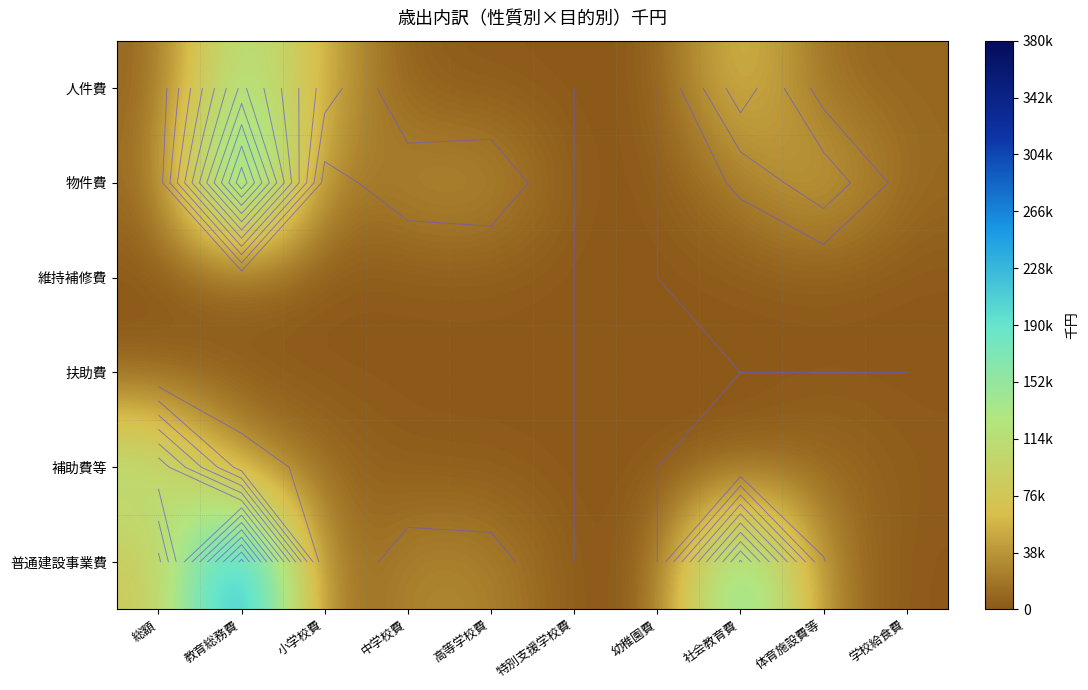

The 普通建設事業費 series shows 0 at 特別支援学校費. True or false?

True